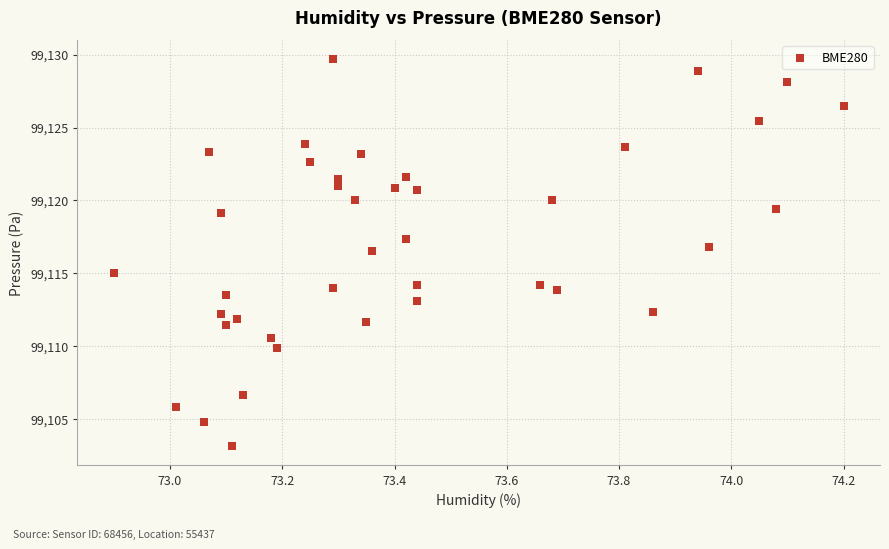

What is the range of Y values (max minus min)?

26.5